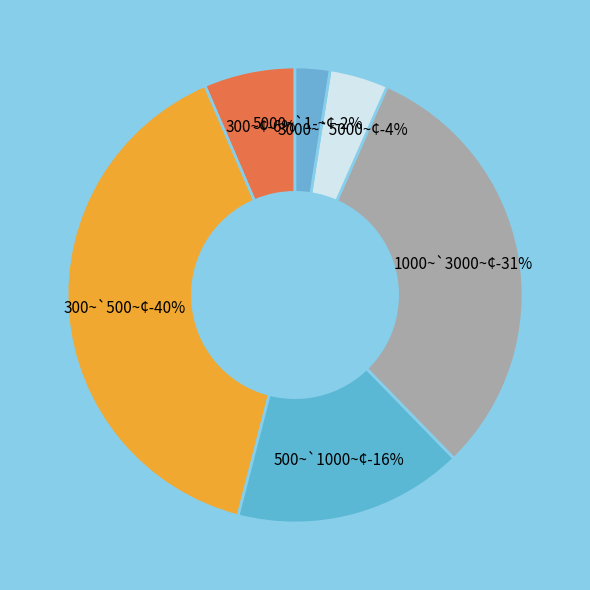

To the nearest percent, what percentage of the pie is 3000~`5000~¢?

4%